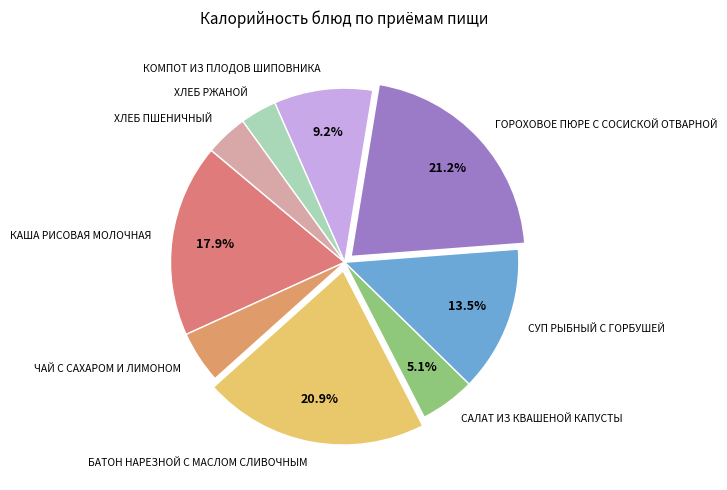

What is the ratio of the value at КАША РИСОВАЯ МОЛОЧНАЯ to the value at ХЛЕБ ПШЕНИЧНЫЙ?

4.6